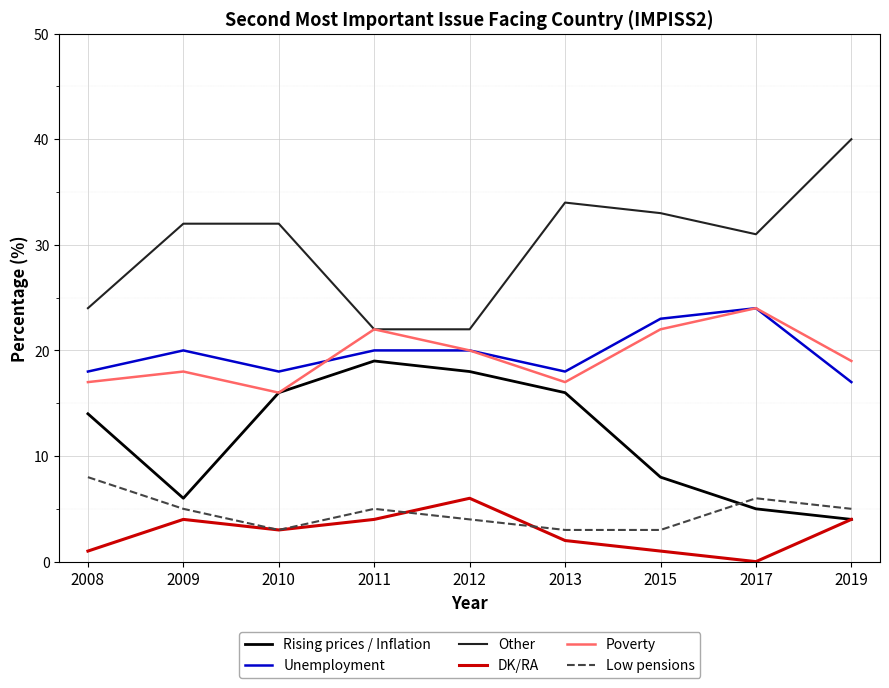

What is the total value across all series at 2013?

90